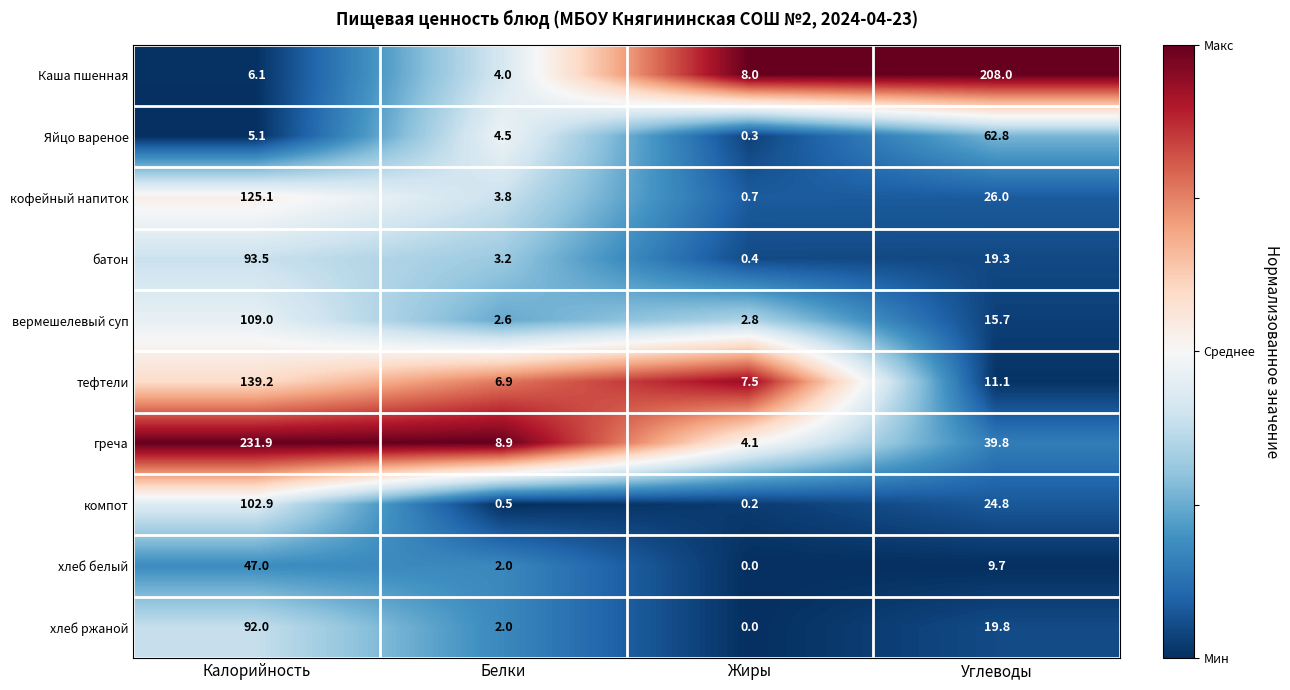

At how many categories does at least one series exceed 0?

4